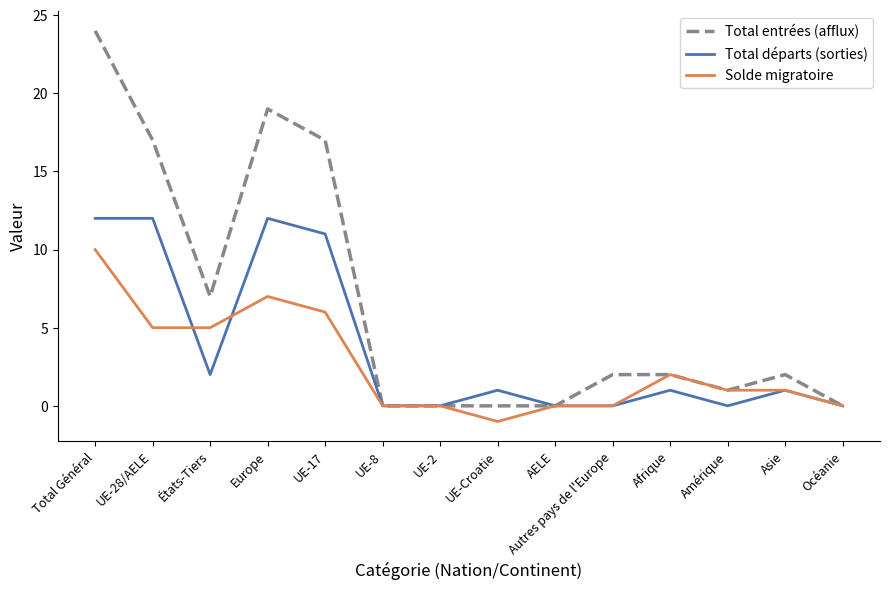

Which series has the largest total across all categories?

Total entrées (afflux)